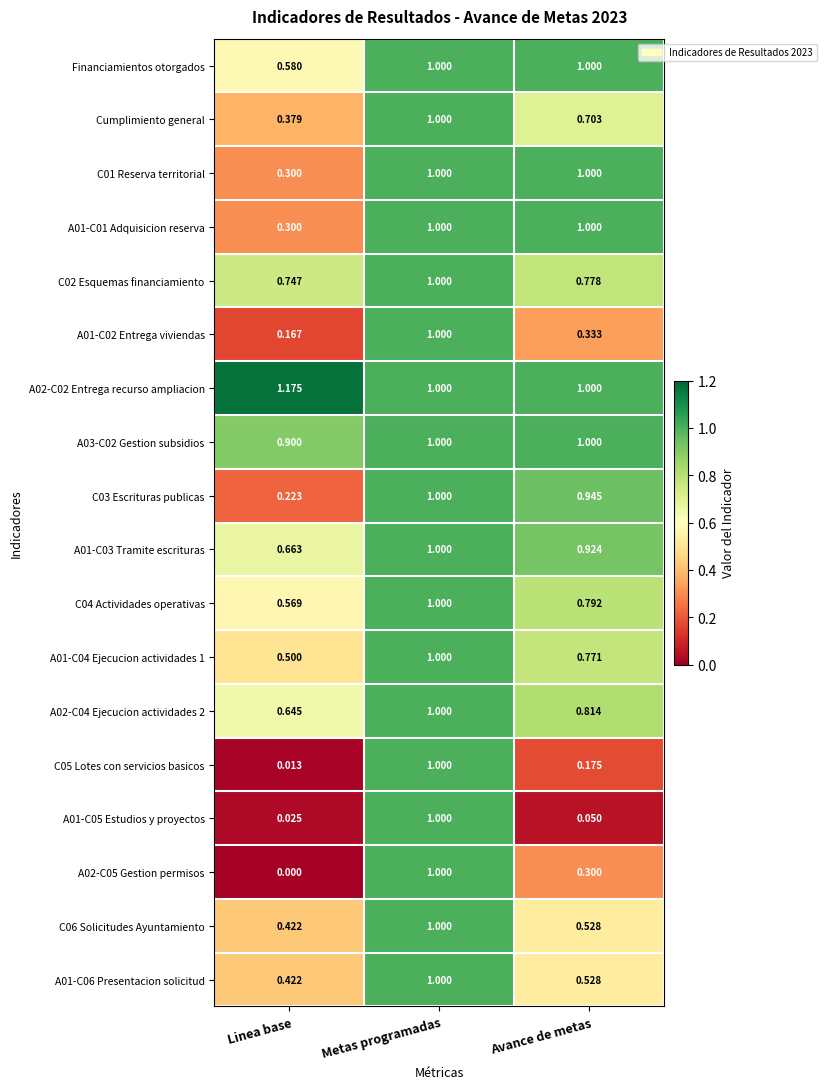

At which category does the chart reach its minimum across all series?

Linea base